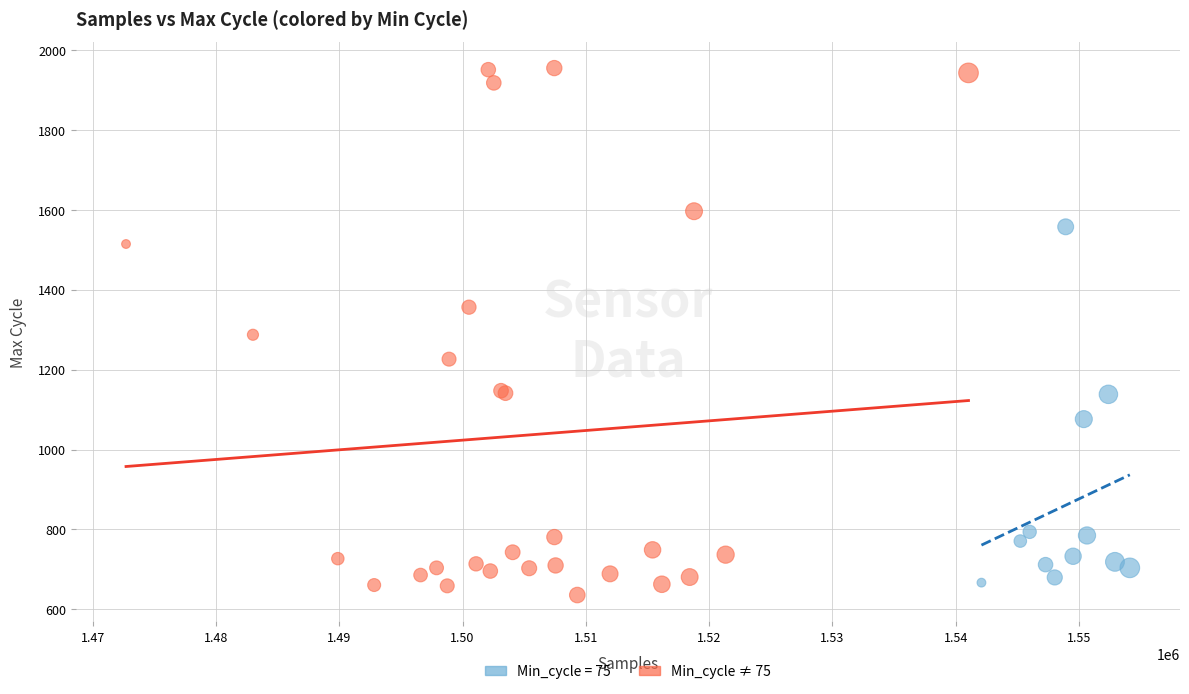

Which series contains the highest Y value?

Min_cycle ≠ 75